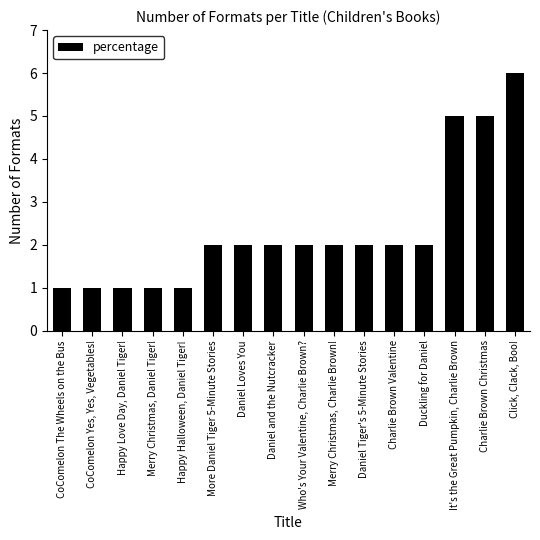

Which label corresponds to the largest value in the chart?

Click, Clack, Boo!